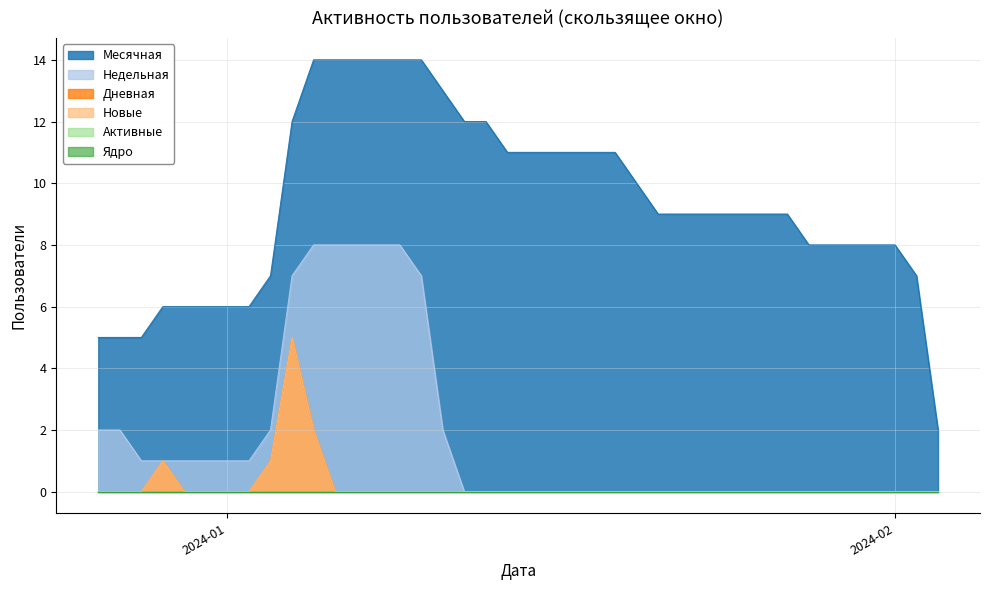

Does the chart display data point markers on the line(s)?

No